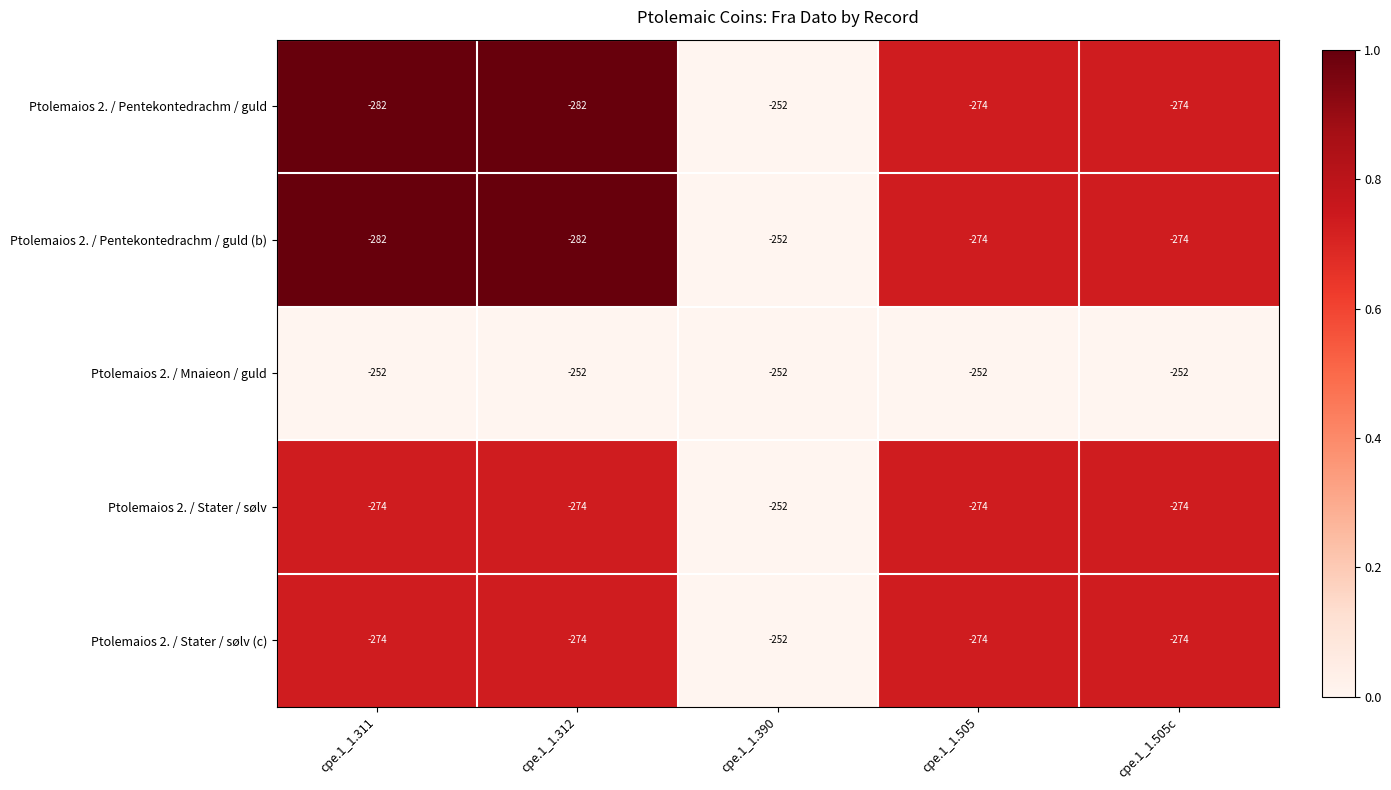

What is the greatest value displayed?

-252